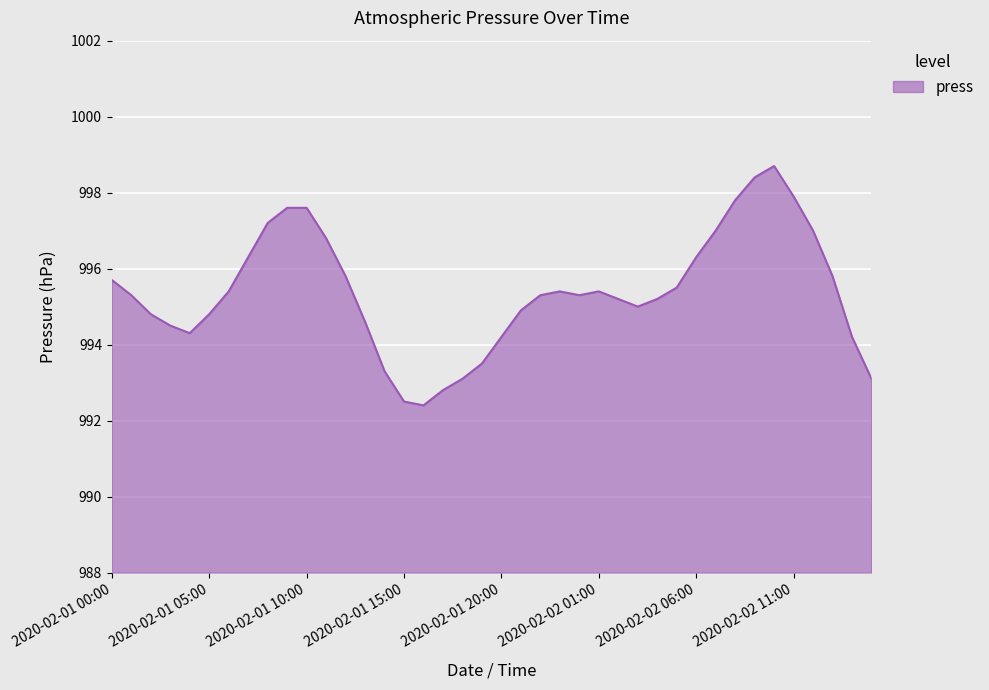

The value at 2020-02-01 10:00 is 1564.2. True or false?

False